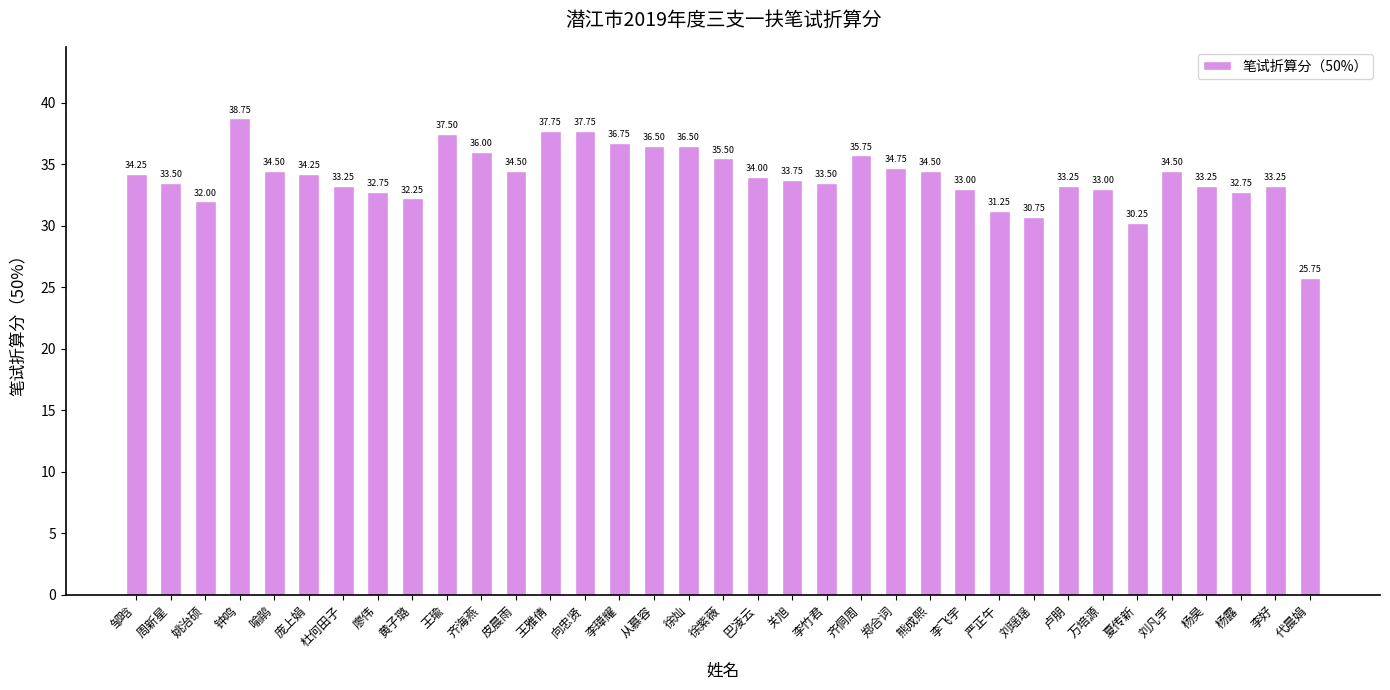

What is the average value?

34.0